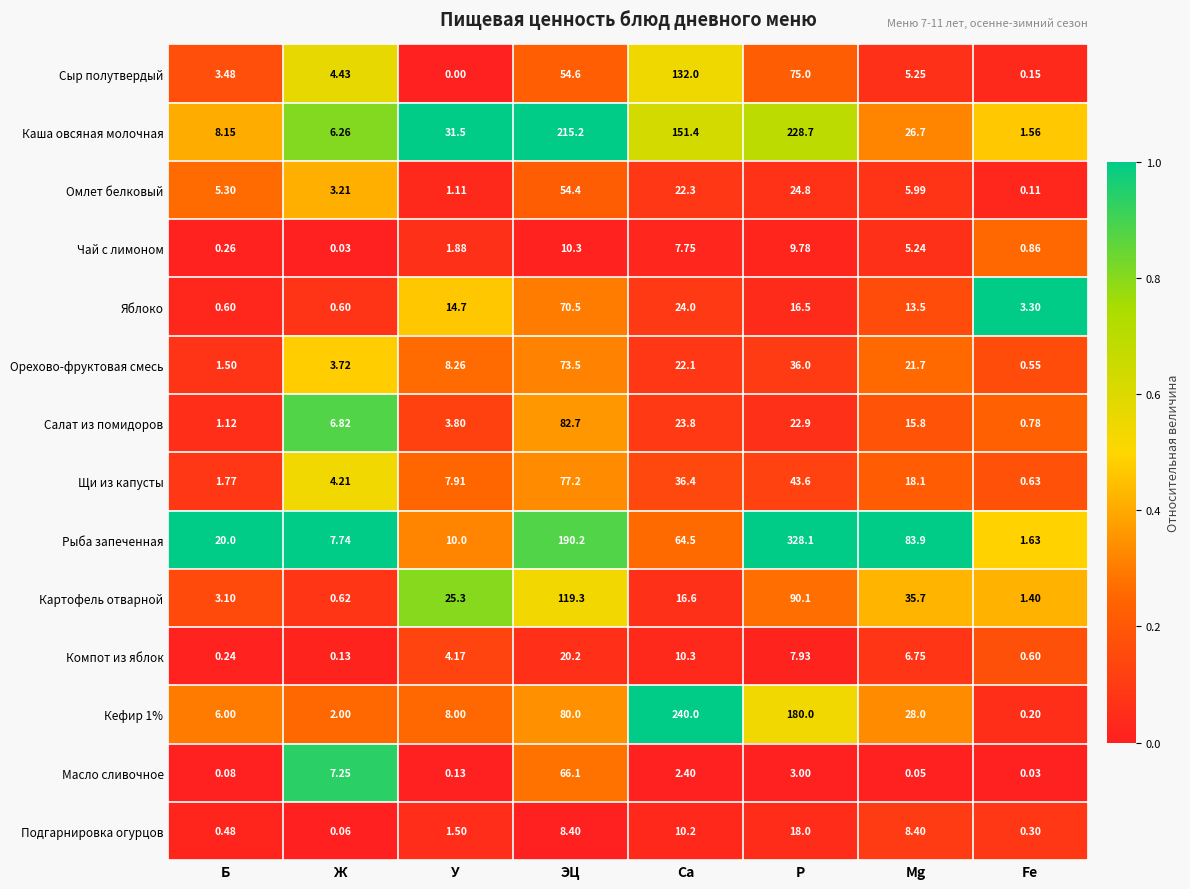

Which category has the highest value in the Компот из яблок series?

ЭЦ